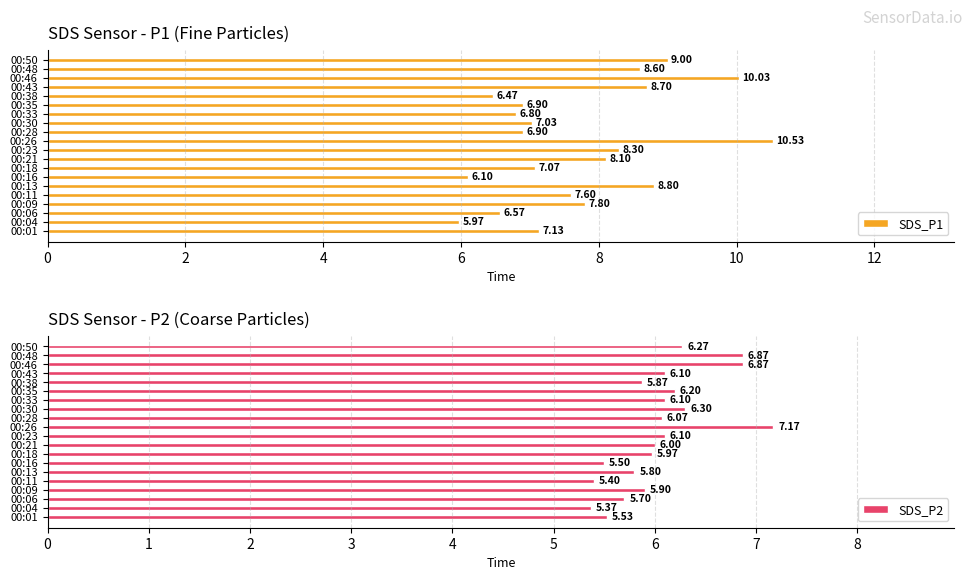

The SDS_P1 series shows 6.6 at 00:06. True or false?

True